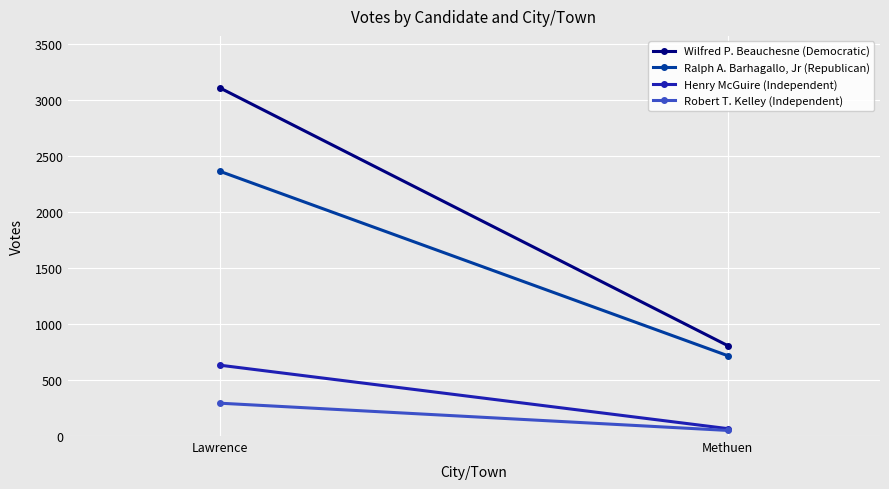

Is it true that Robert T. Kelley (Independent) equals 50 at Methuen?

True